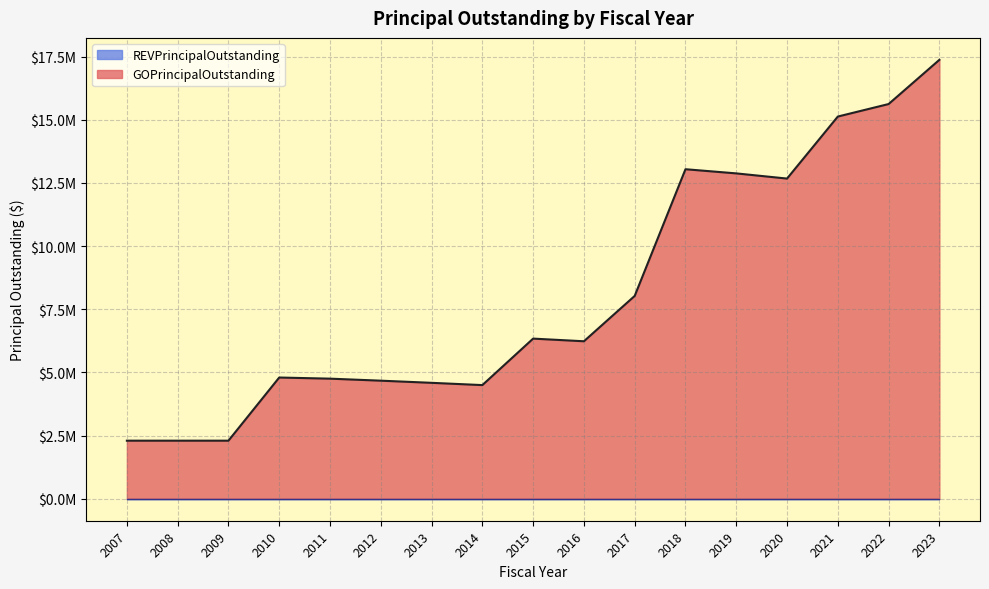

What is the maximum value shown in the chart?

17375000